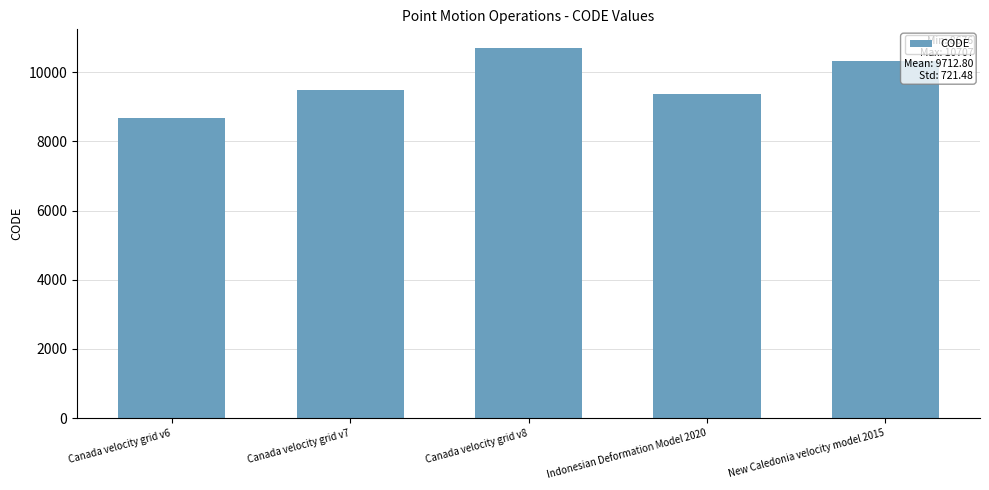

How many categories are shown in the chart?

5